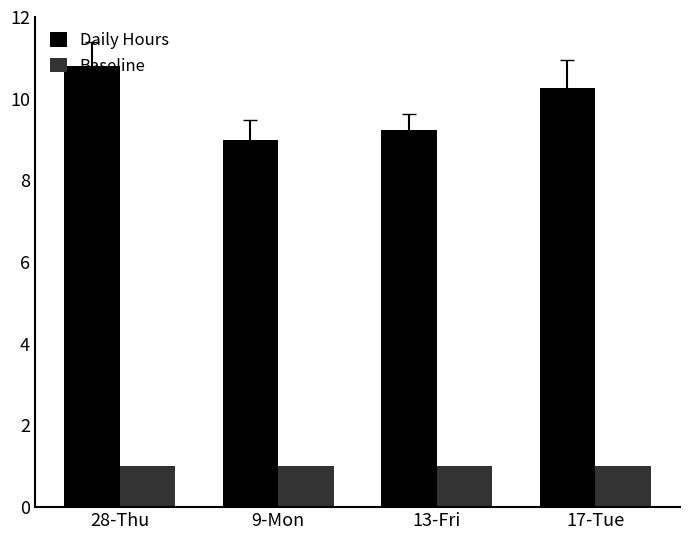

What is the approximate value of Daily Hours at 13-Fri?

9.2